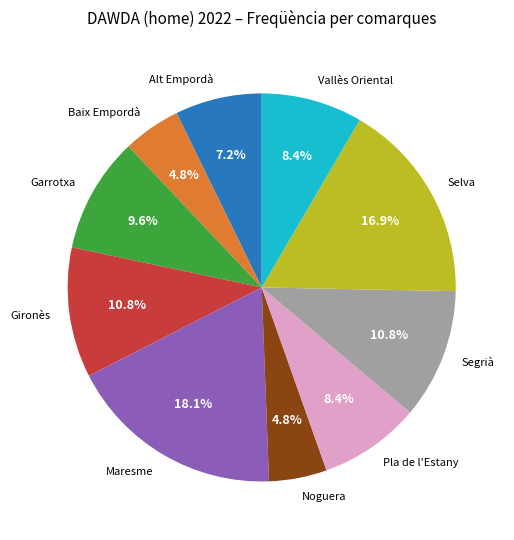

Which category has the biggest portion of the pie?

Maresme